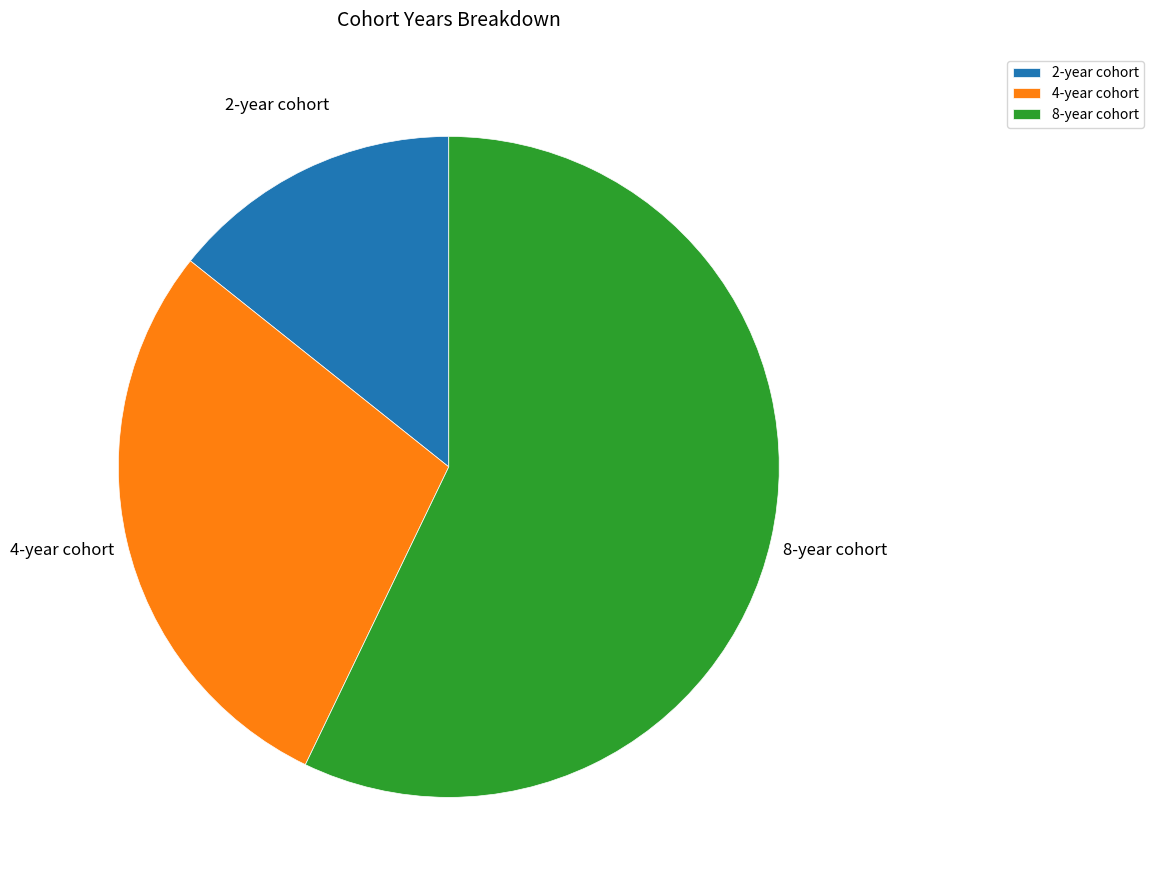

Which slice represents more than half of the pie?

8-year cohort